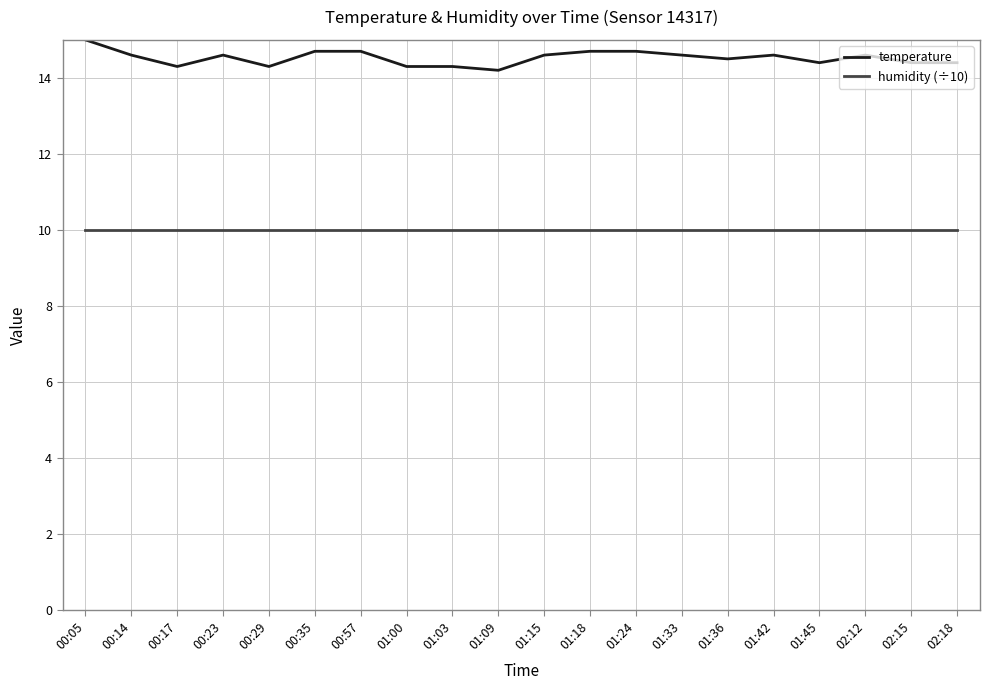

Which series has the largest total across all categories?

temperature